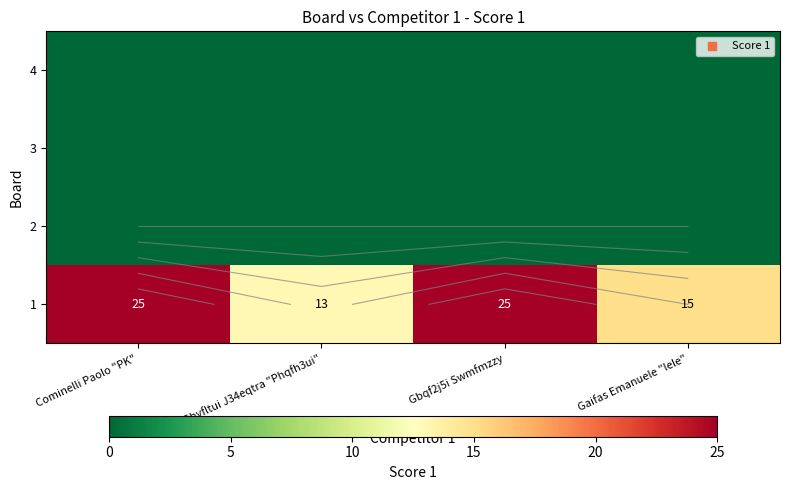

Which series has the largest total across all categories?

1